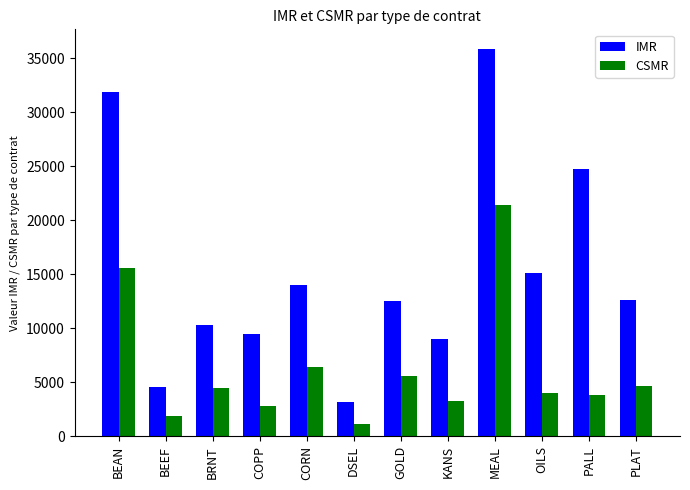

How many bars are there in each group?

2